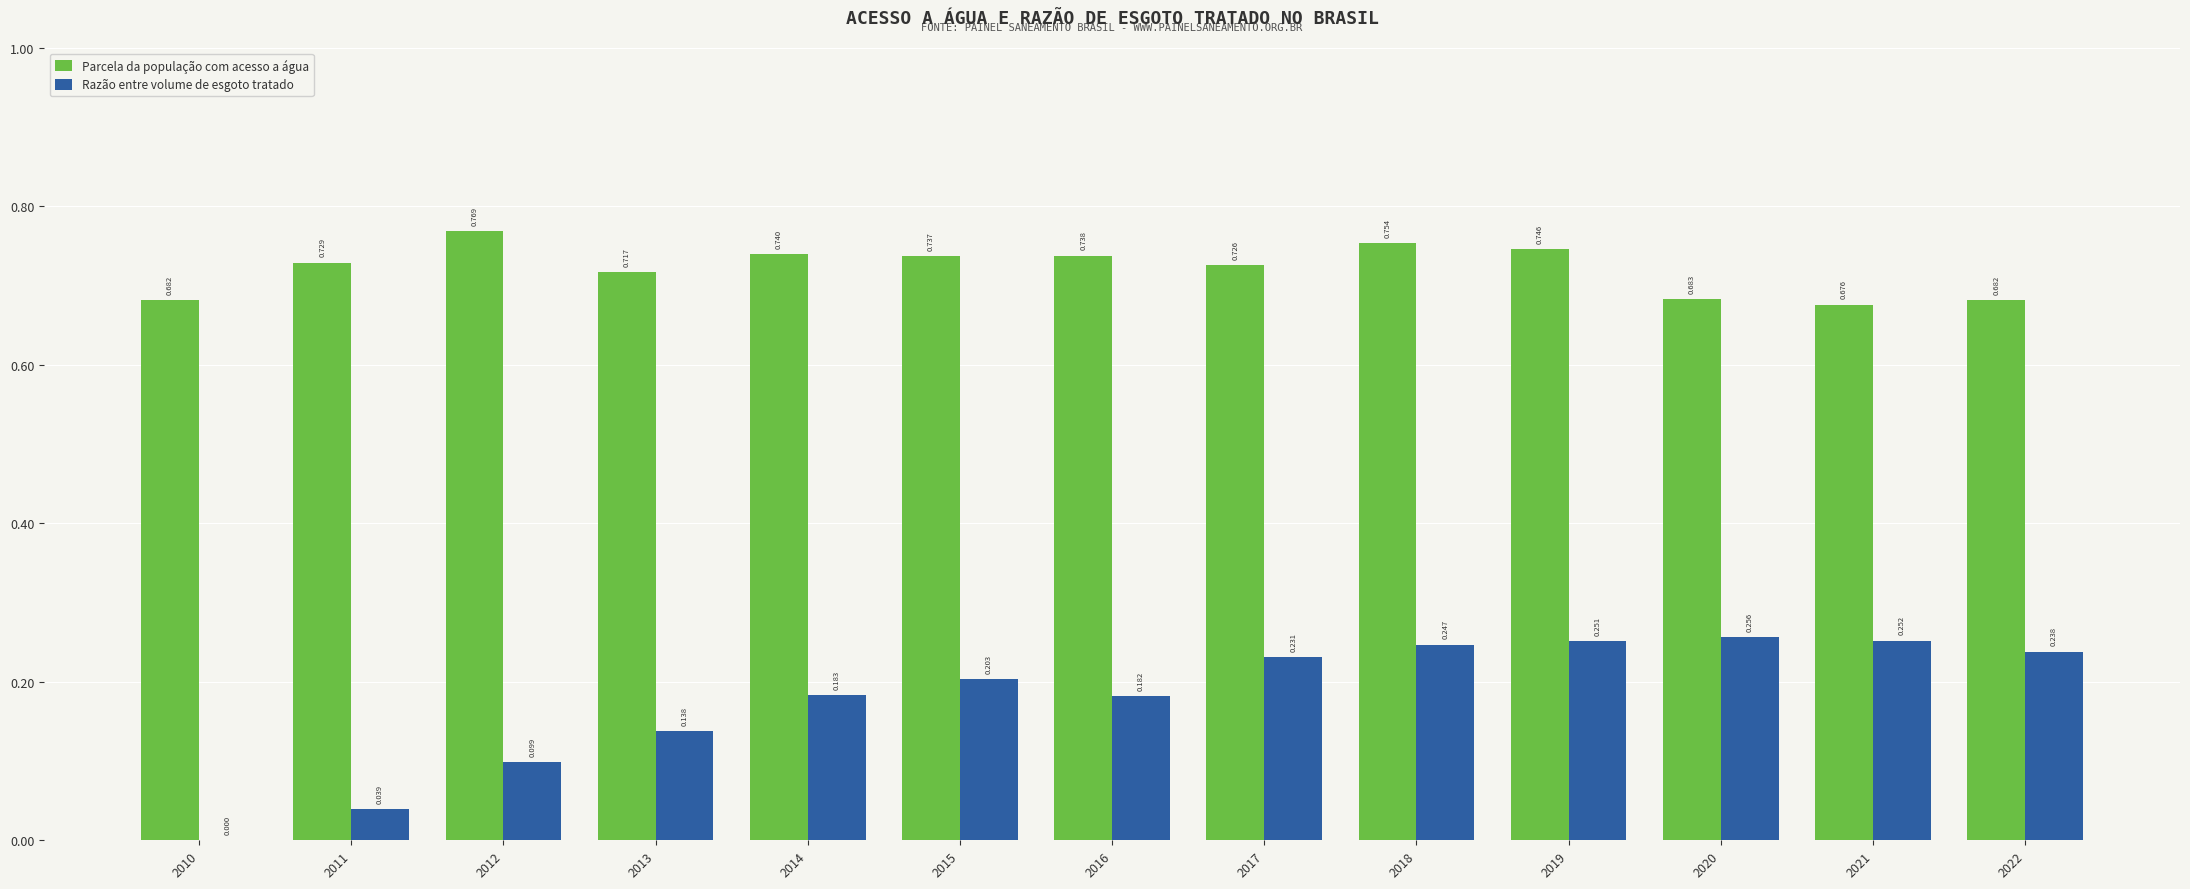

Are the bars grouped side by side (vs. stacked)?

Yes